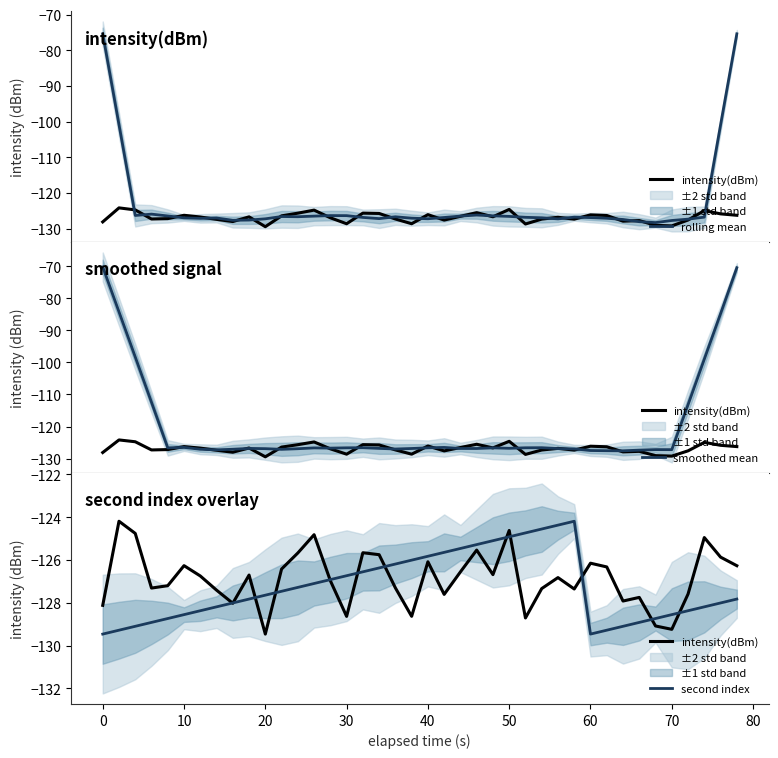

True or false: rolling mean and intensity(dBm) intersect in this chart.

True